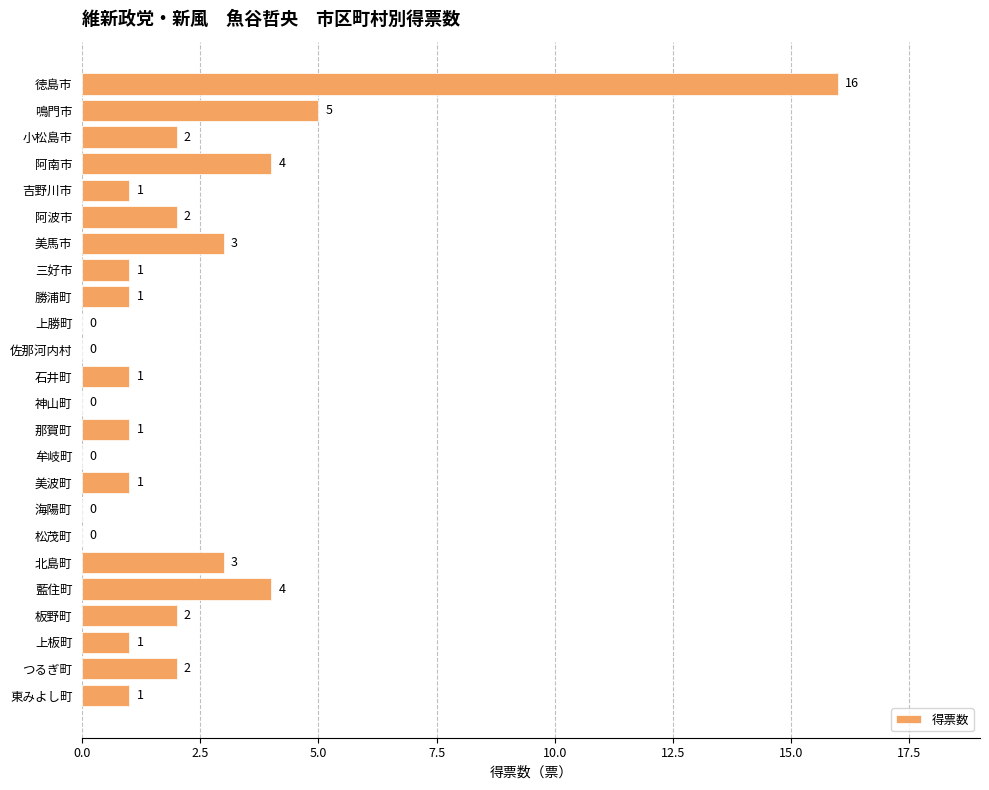

At which label is the value closest to 8?

鳴門市